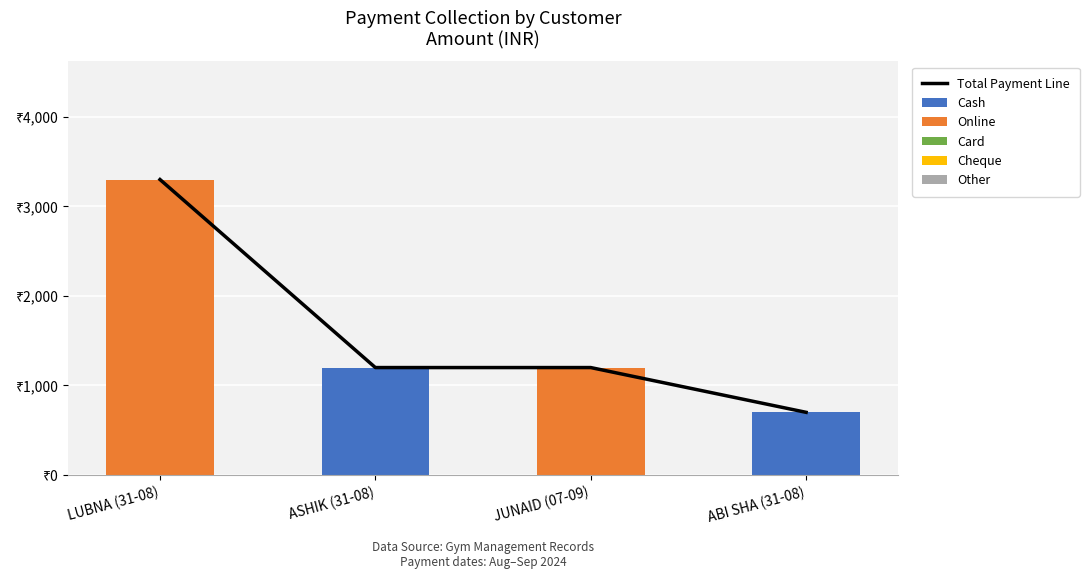

Which series has the widest spread of values?

Online